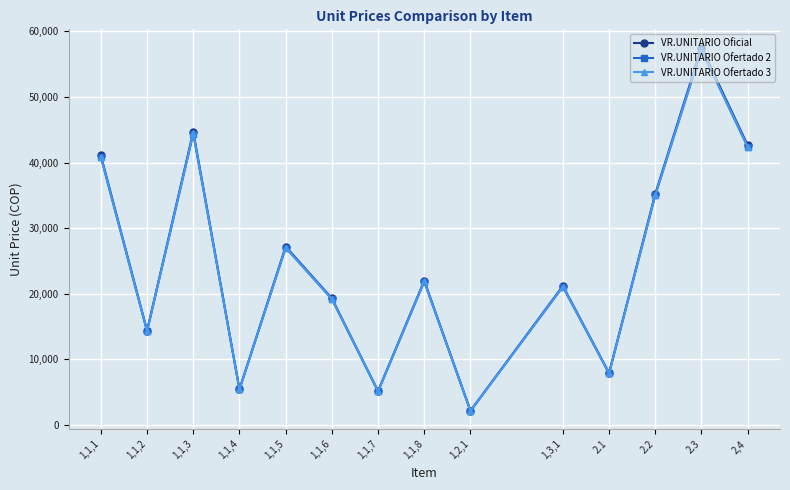

What is the spread (max minus min) of values at 2,4?

277